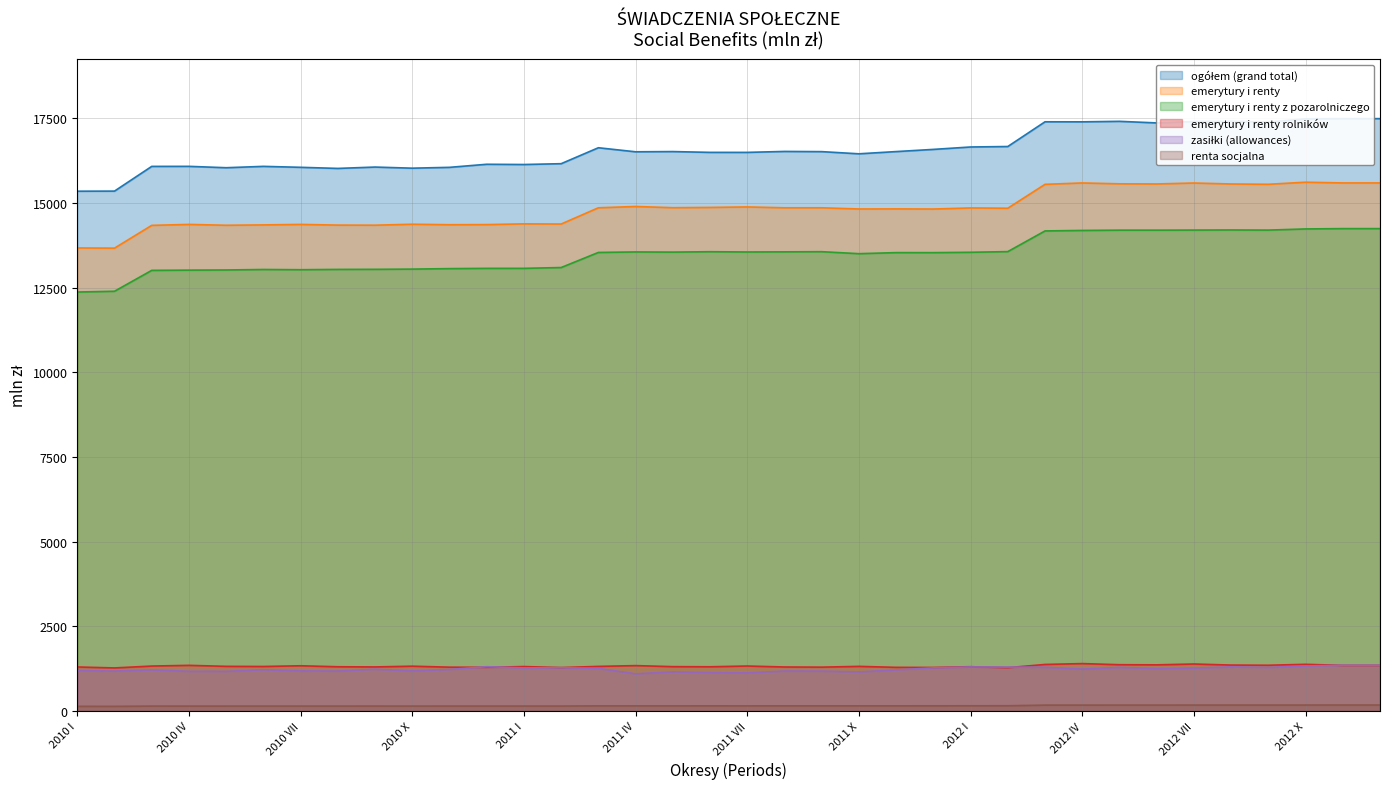

Reading left to right, what are all the values shown in this chart?

ogółem (grand total): 2010 I=15346.5	2010 II=15349.4	2010 III=16078.9	2010 IV=16080.1	2010 V=16039.8	2010 VI=16079.8	2010 VII=16051.9	2010 VIII=16019.1	2010 IX=16059.2	2010 X=16026.3	2010 XI=16050.9	2010 XII=16141.4	2011 I=16134.5	2011 II=16158.7	2011 III=16629.3	2011 IV=16509.8	2011 V=16516.4	2011 VI=16492.8	2011 VII=16492.4	2011 VIII=16520.5	2011 IX=16514.6	2011 X=16450.5	2011 XI=16516.1	2011 XII=16580.7	2012 I=16651.9	2012 II=16665.8	2012 III=17395.5	2012 IV=17394.0	2012 V=17409.1	2012 VI=17362.2	2012 VII=17402.6	2012 VIII=17413.6	2012 IX=17385.4	2012 X=17484.1	2012 XI=17488.7	2012 XII=17488.7
emerytury i renty: 2010 I=13671.5	2010 II=13666.0	2010 III=14338.1	2010 IV=14365.9	2010 V=14341.0	2010 VI=14351.4	2010 VII=14366.1	2010 VIII=14345.7	2010 IX=14343.0	2010 X=14371.5	2010 XI=14356.8	2010 XII=14360.8	2011 I=14382.8	2011 II=14377.6	2011 III=14856.9	2011 IV=14895.3	2011 V=14859.8	2011 VI=14867.6	2011 VII=14882.0	2011 VIII=14857.2	2011 IX=14857.3	2011 X=14821.6	2011 XI=14823.9	2011 XII=14820.1	2012 I=14853.0	2012 II=14844.1	2012 III=15549.6	2012 IV=15589.8	2012 V=15564.7	2012 VI=15560.6	2012 VII=15588.1	2012 VIII=15559.9	2012 IX=15550.7	2012 X=15612.2	2012 XI=15590.7	2012 XII=15590.7
emerytury i renty z pozarolniczego: 2010 I=12370.1	2010 II=12392.8	2010 III=13009.6	2010 IV=13016.4	2010 V=13021.1	2010 VI=13035.5	2010 VII=13029.2	2010 VIII=13037.8	2010 IX=13040.3	2010 X=13046.6	2010 XI=13061.2	2010 XII=13068.9	2011 I=13069.2	2011 II=13093.3	2011 III=13538.5	2011 IV=13553.5	2011 V=13548.4	2011 VI=13560.3	2011 VII=13552.4	2011 VIII=13556.1	2011 IX=13561.0	2011 X=13502.3	2011 XI=13533.5	2011 XII=13532.9	2012 I=13543.4	2012 II=13563.3	2012 III=14173.7	2012 IV=14188.4	2012 V=14196.3	2012 VI=14196.2	2012 VII=14199.0	2012 VIII=14202.3	2012 IX=14198.3	2012 X=14232.5	2012 XI=14242.2	2012 XII=14242.2
emerytury i renty rolników: 2010 I=1301.4	2010 II=1273.2	2010 III=1328.5	2010 IV=1349.5	2010 V=1319.9	2010 VI=1315.9	2010 VII=1336.9	2010 VIII=1307.9	2010 IX=1302.7	2010 X=1324.9	2010 XI=1295.6	2010 XII=1291.9	2011 I=1313.6	2011 II=1284.3	2011 III=1318.4	2011 IV=1341.8	2011 V=1311.4	2011 VI=1307.3	2011 VII=1329.6	2011 VIII=1301.1	2011 IX=1296.3	2011 X=1319.3	2011 XI=1290.4	2011 XII=1287.2	2012 I=1309.6	2012 II=1280.8	2012 III=1375.9	2012 IV=1401.4	2012 V=1368.4	2012 VI=1364.4	2012 VII=1389.1	2012 VIII=1357.6	2012 IX=1352.4	2012 X=1379.7	2012 XI=1348.5	2012 XII=1348.5
zasiłki (allowances): 2010 I=1194.8	2010 II=1180.4	2010 III=1213.8	2010 IV=1173.8	2010 V=1172.1	2010 VI=1219.2	2010 VII=1186.0	2010 VIII=1180.6	2010 IX=1235.3	2010 X=1185.9	2010 XI=1227.7	2010 XII=1309.8	2011 I=1274.5	2011 II=1280.8	2011 III=1261.1	2011 IV=1099.3	2011 V=1156.5	2011 VI=1136.6	2011 VII=1127.8	2011 VIII=1181.3	2011 IX=1179.6	2011 X=1154.7	2011 XI=1215.2	2011 XII=1275.1	2012 I=1302.7	2012 II=1299.0	2012 III=1293.8	2012 IV=1238.0	2012 V=1290.2	2012 VI=1255.3	2012 VII=1268.2	2012 VIII=1304.1	2012 IX=1288.8	2012 X=1331.0	2012 XI=1352.3	2012 XII=1352.3
renta socjalna: 2010 I=139.5	2010 II=139.3	2010 III=146.5	2010 IV=146.0	2010 V=146.3	2010 VI=146.7	2010 VII=146.8	2010 VIII=147.0	2010 IX=147.2	2010 X=146.8	2010 XI=147.4	2010 XII=147.5	2011 I=147.8	2011 II=147.7	2011 III=153.0	2011 IV=152.7	2011 V=153.0	2011 VI=153.3	2011 VII=153.0	2011 VIII=153.7	2011 IX=153.6	2011 X=153.8	2011 XI=154.2	2011 XII=154.4	2012 I=155.8	2012 II=156.5	2012 III=175.4	2012 IV=175.5	2012 V=176.1	2012 VI=176.5	2012 VII=176.8	2012 VIII=177.2	2012 IX=177.0	2012 X=177.6	2012 XI=177.9	2012 XII=177.9